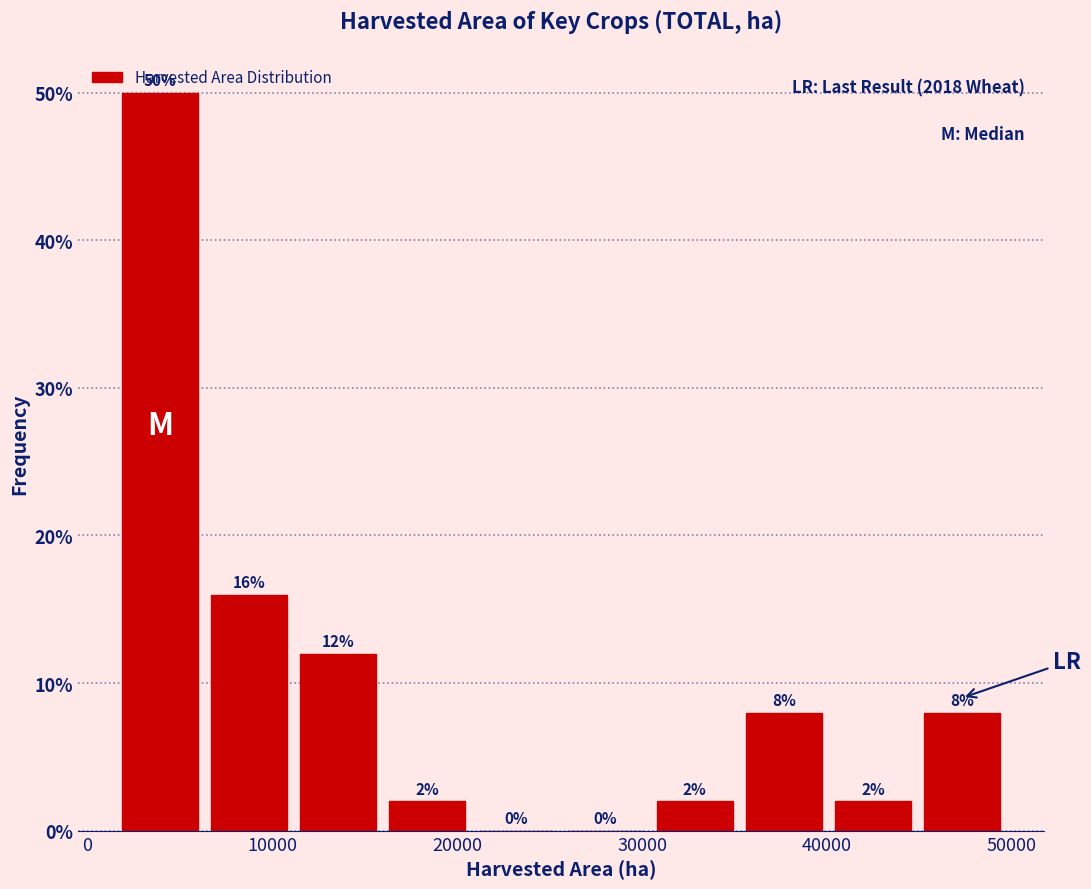

Over which range of the x-axis is the bar tallest?

2000 to 6000